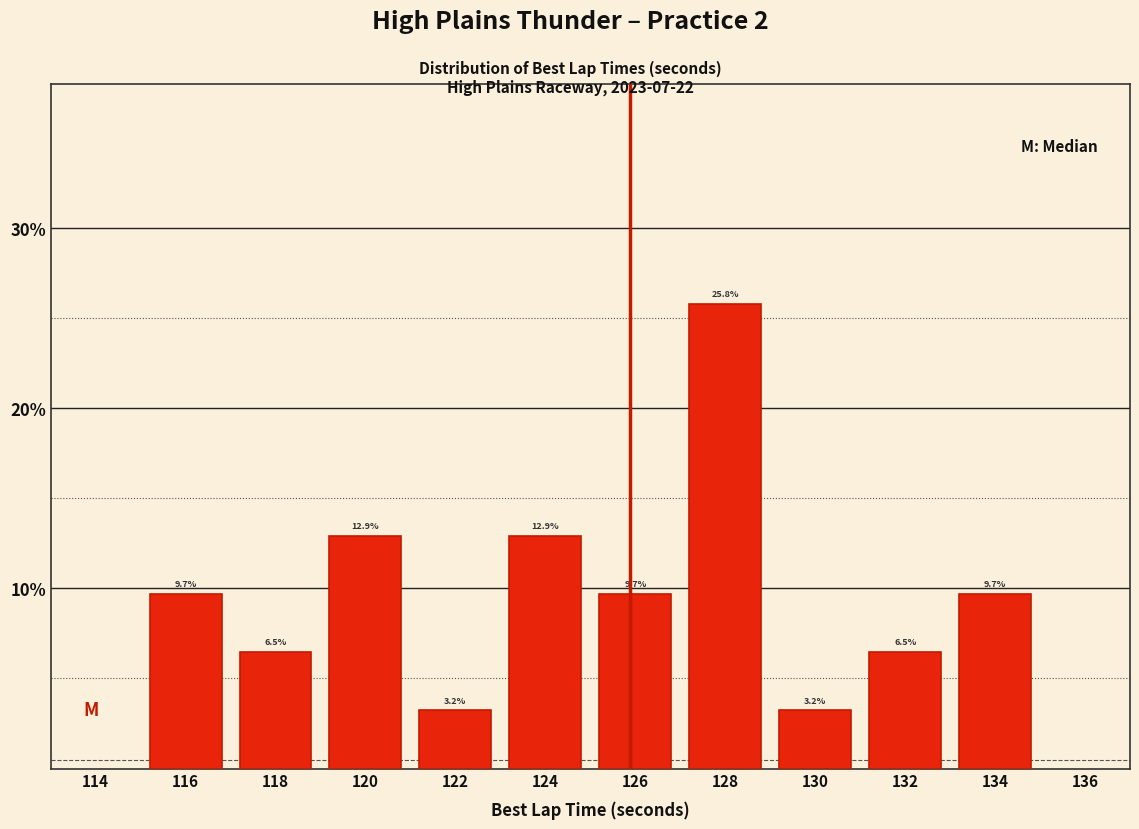

What is the height of the bar covering 129 to 131 on the x-axis?

3.2